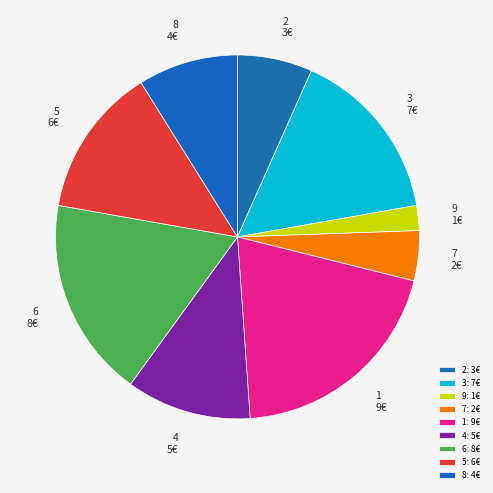

Count the number of slices in the pie.

9